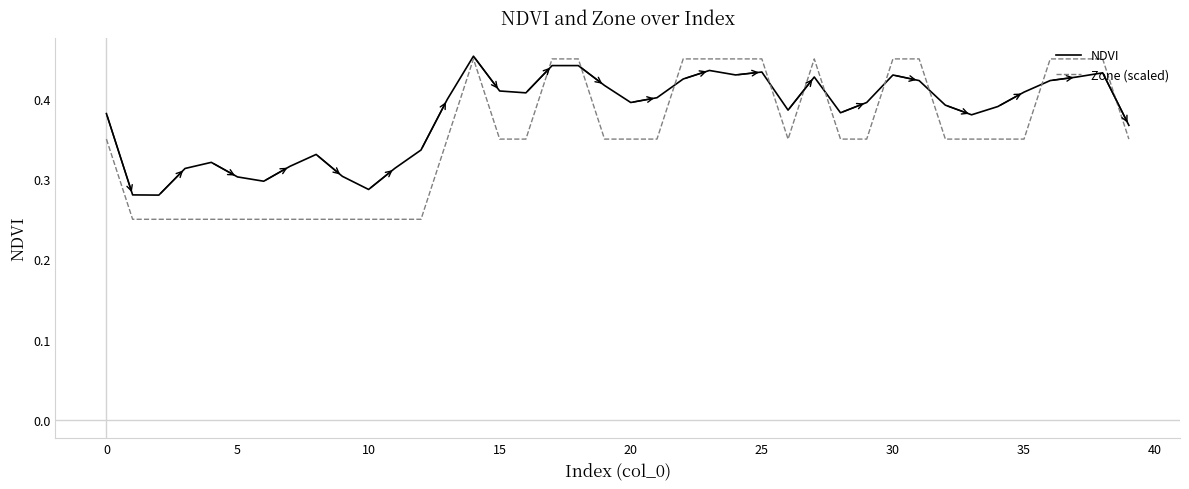

Rank the series by their average value, from highest to lowest.

NDVI, Zone (scaled)